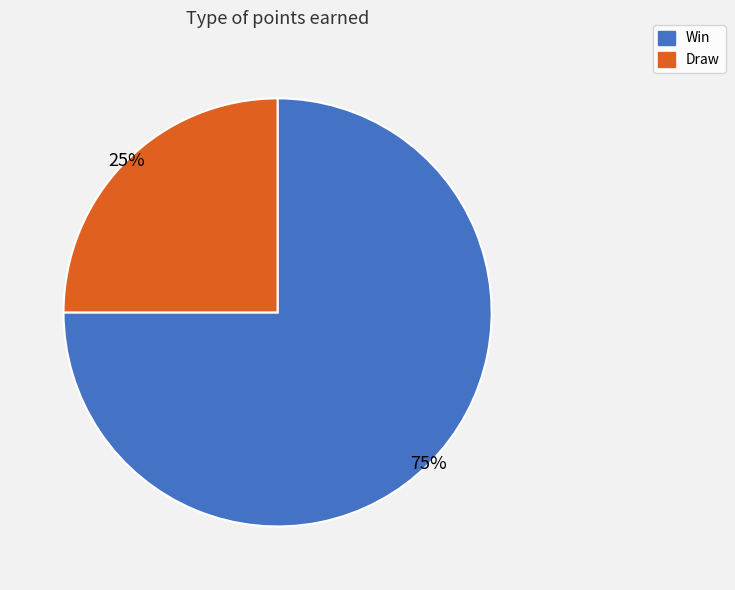

Is it true that Win is 75% of the pie?

True